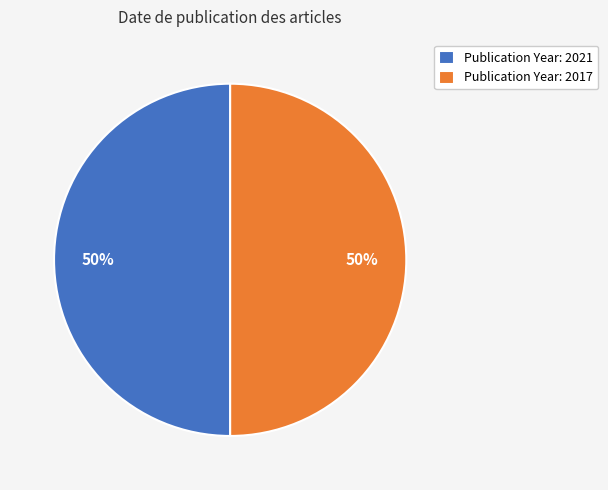

To the nearest percent, what is the combined percentage of Publication Year: 2021 and Publication Year: 2017?

100%